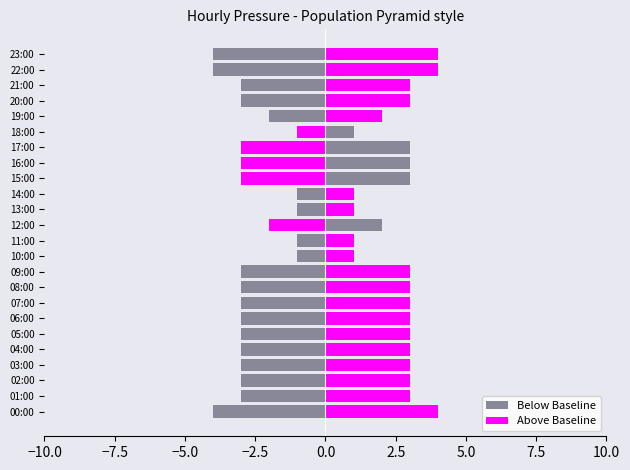

List the series in order of their overall mean, highest first.

Above Baseline, Below Baseline